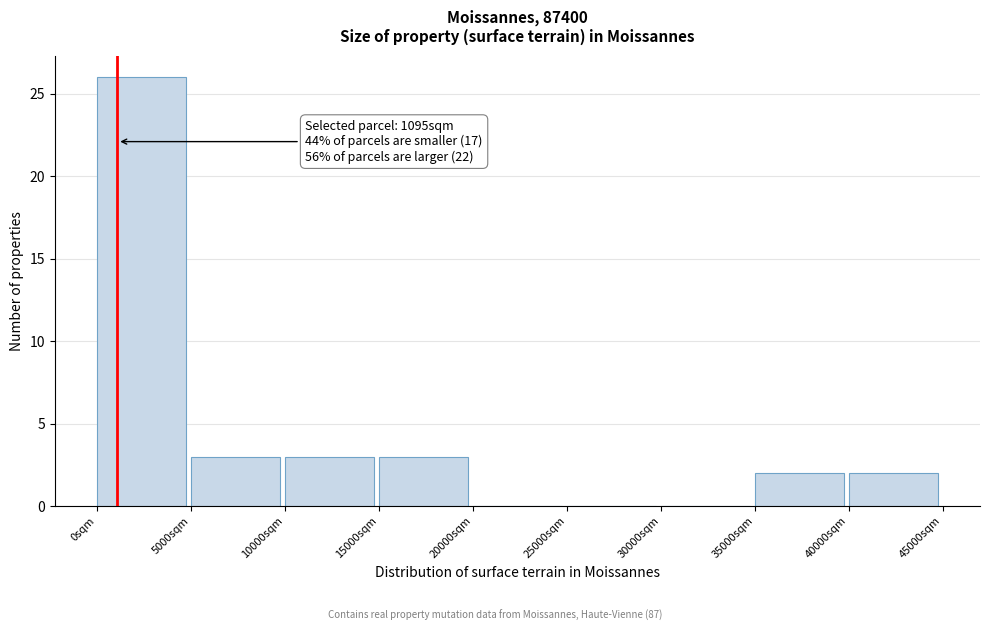

Over which range of the x-axis is the bar tallest?

0 to 5000